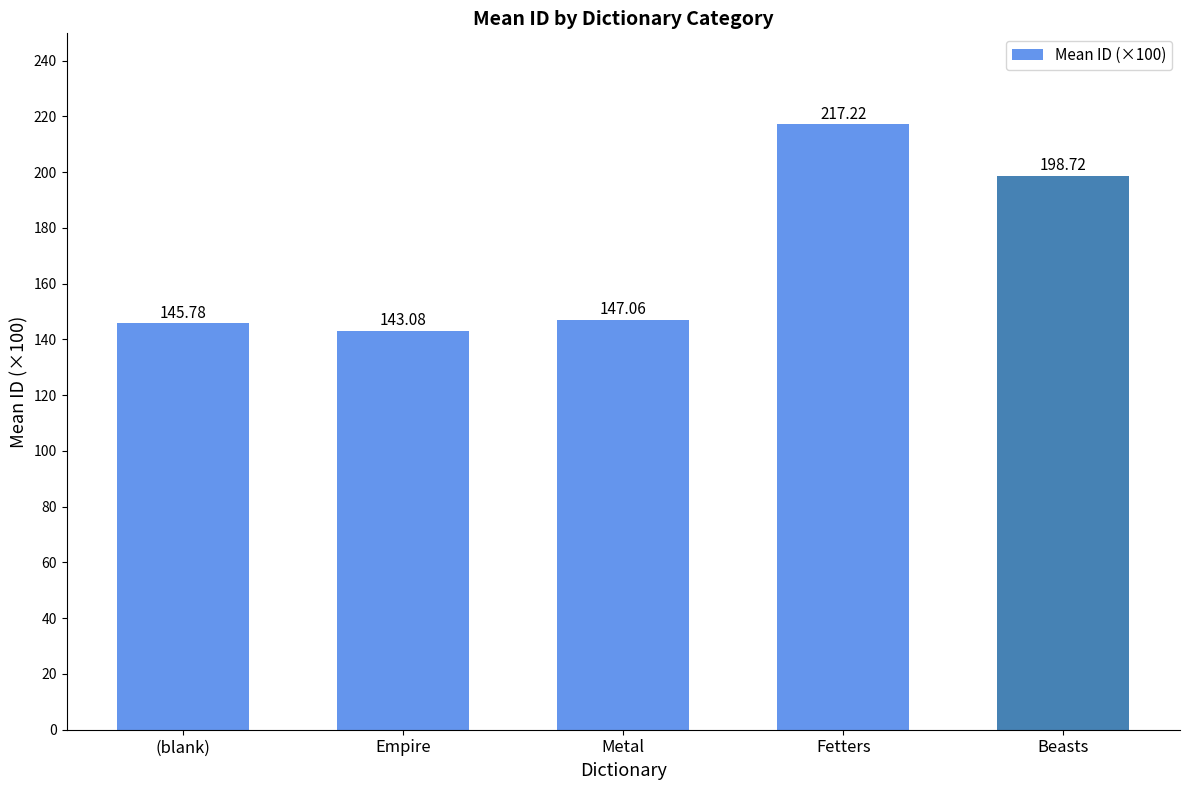

Reading left to right, list all the values displayed in this chart.

(blank)=145.8	Empire=143.1	Metal=147.1	Fetters=217.2	Beasts=198.7